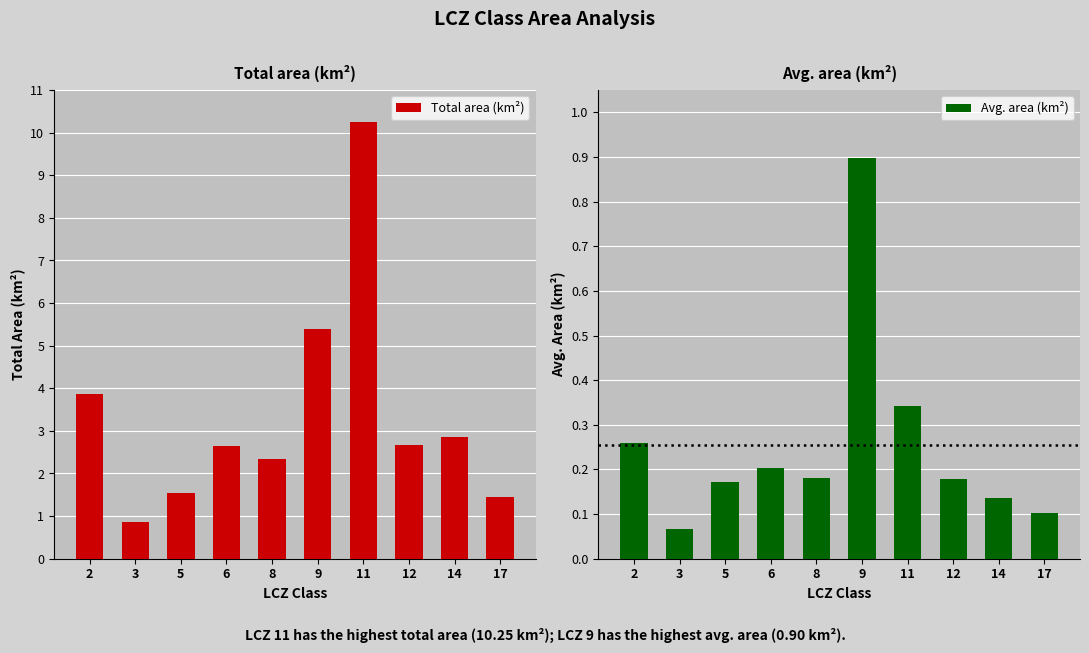

The value of Total area (km²) at 8 is 2.3. True or false?

True